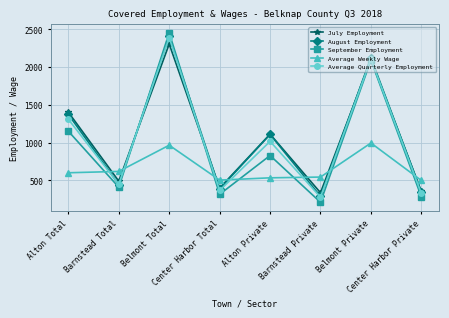

What is the spread (max minus min) of values at Belmont Private?

1126.8